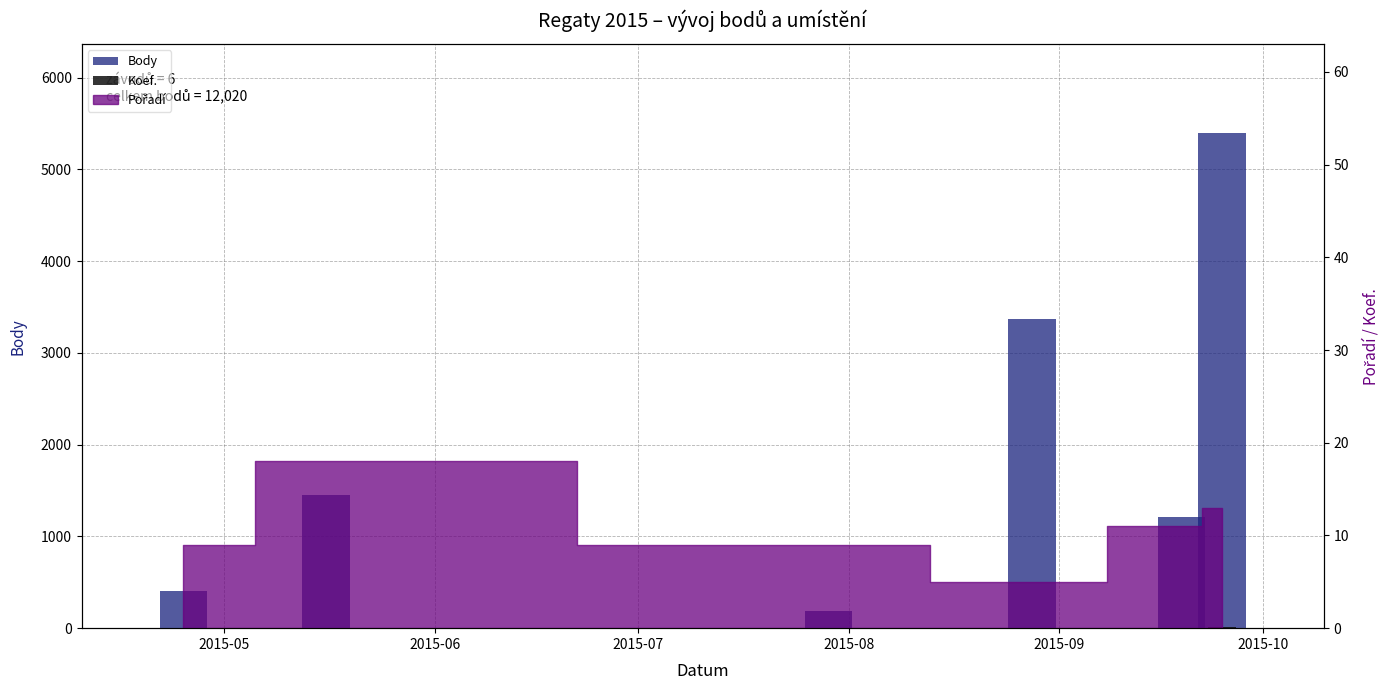

What is the value of the Koef. bar at the 3rd from the left?

1